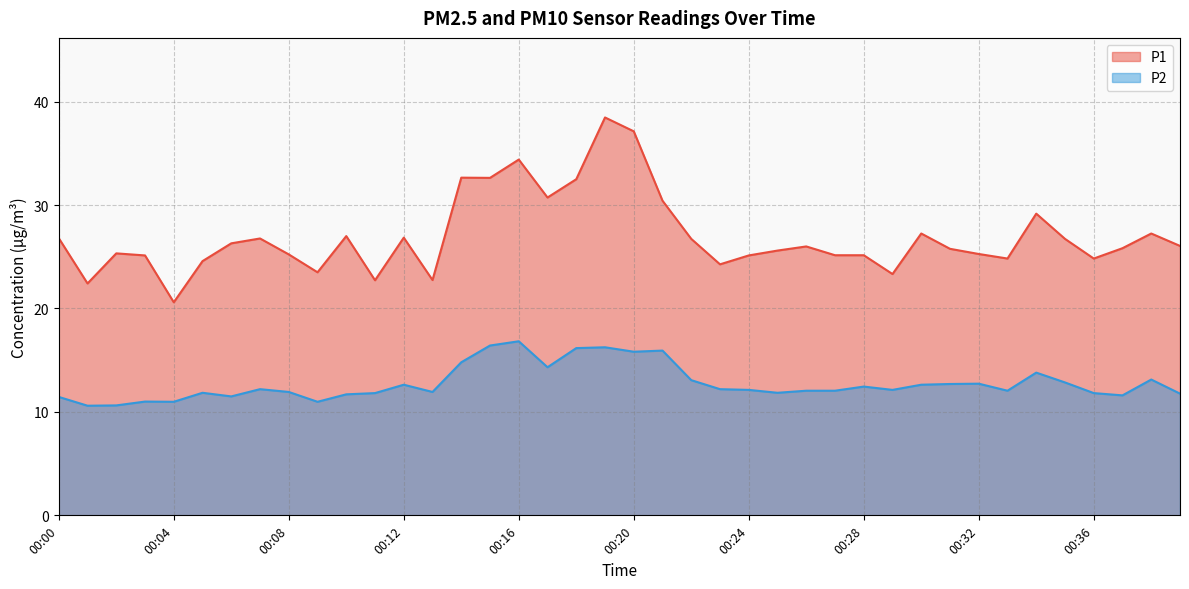

Count the number of categories in the chart.

40